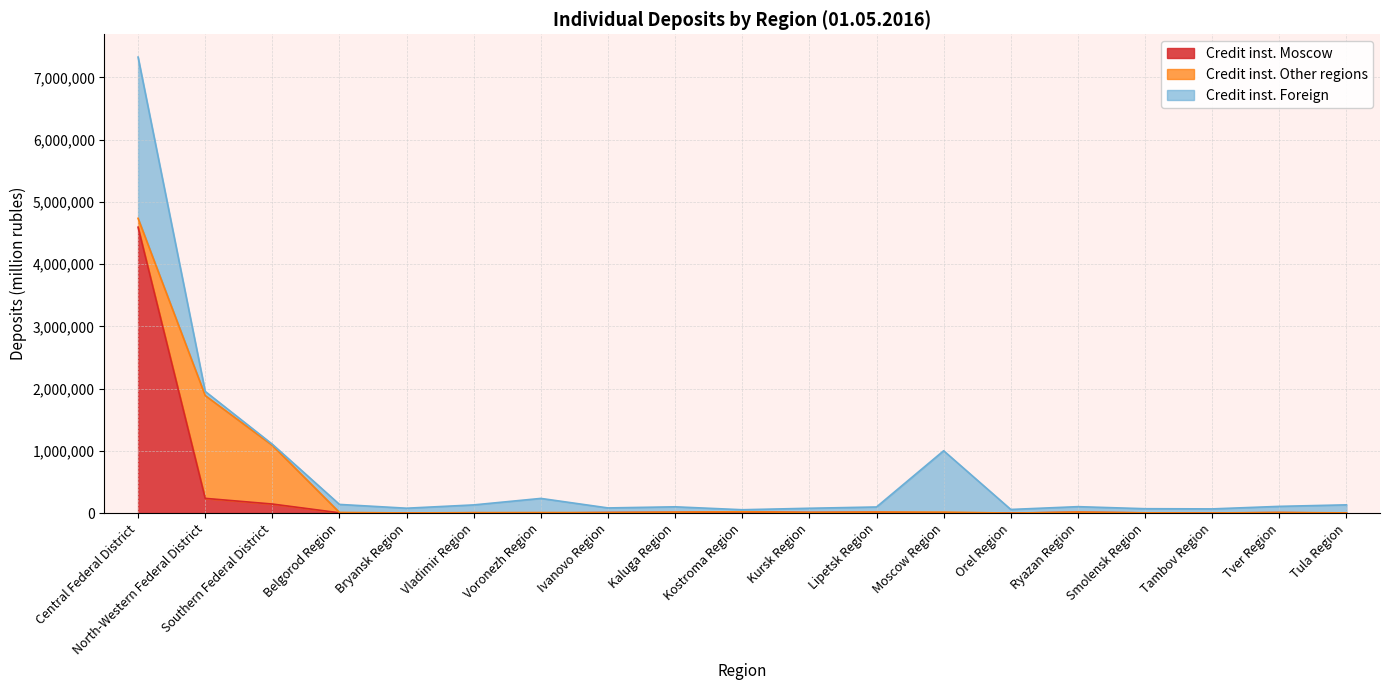

What is the spread (max minus min) of values at Belgorod Region?

124490